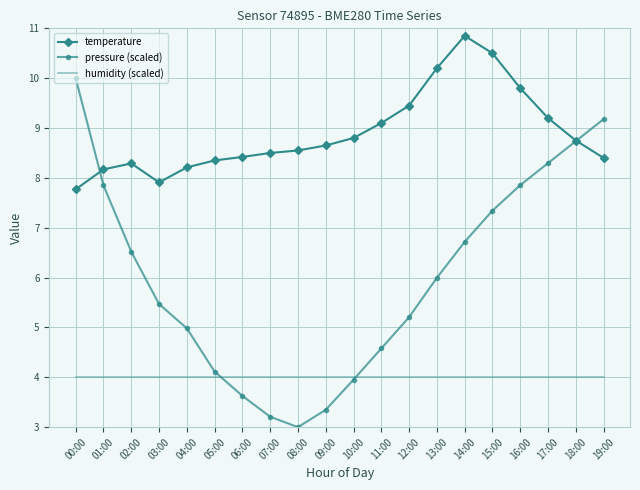

How many series are shown in this chart?

3